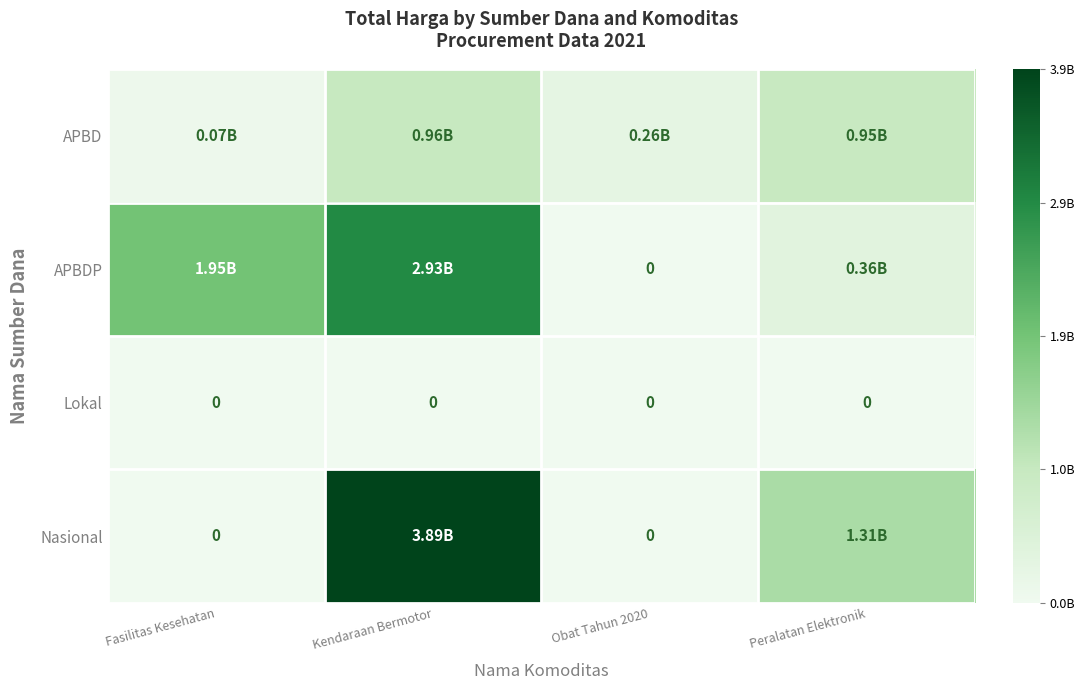

The value of APBD at Obat Tahun 2020 is 0.0. True or false?

False